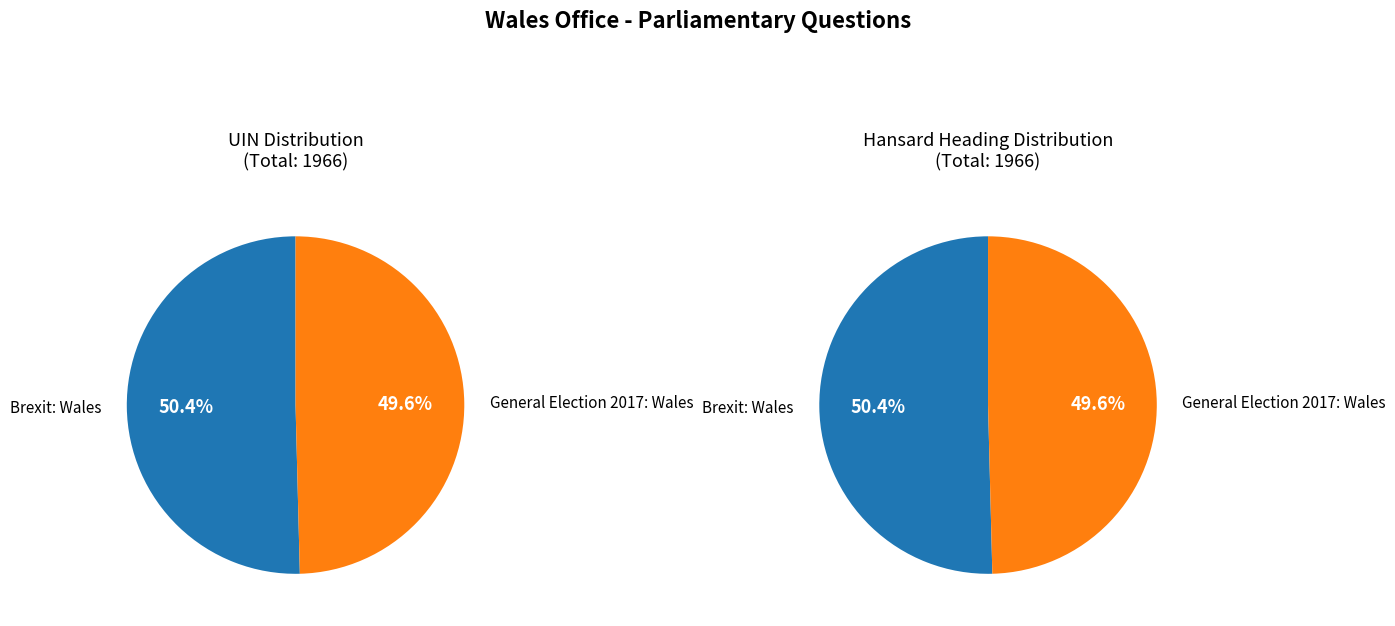

The Brexit: Wales slice represents 50% of the pie. True or false?

True